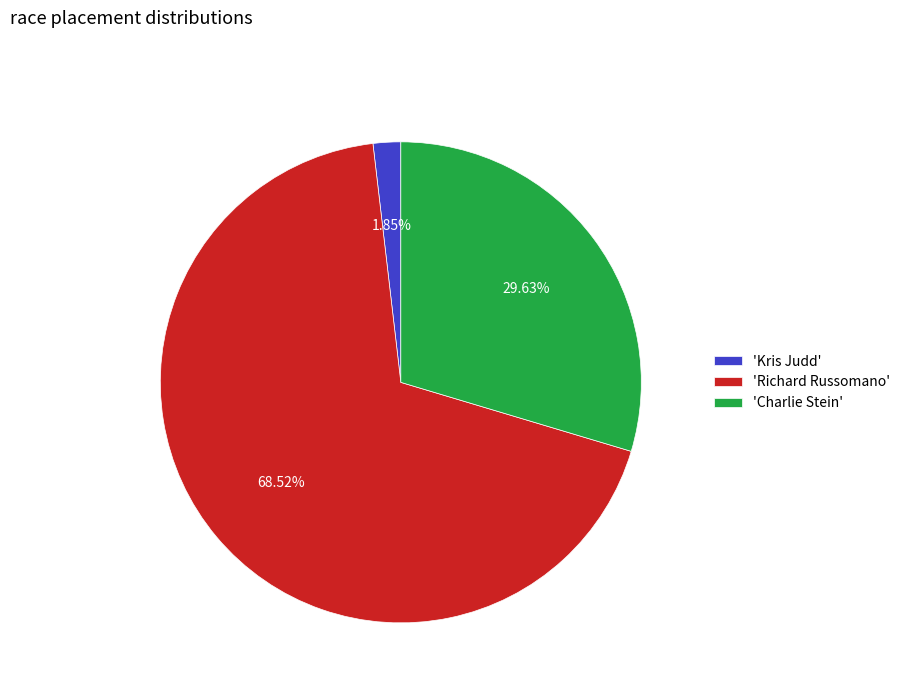

Rank the categories by value from lowest to highest.

'Kris Judd', 'Charlie Stein', 'Richard Russomano'